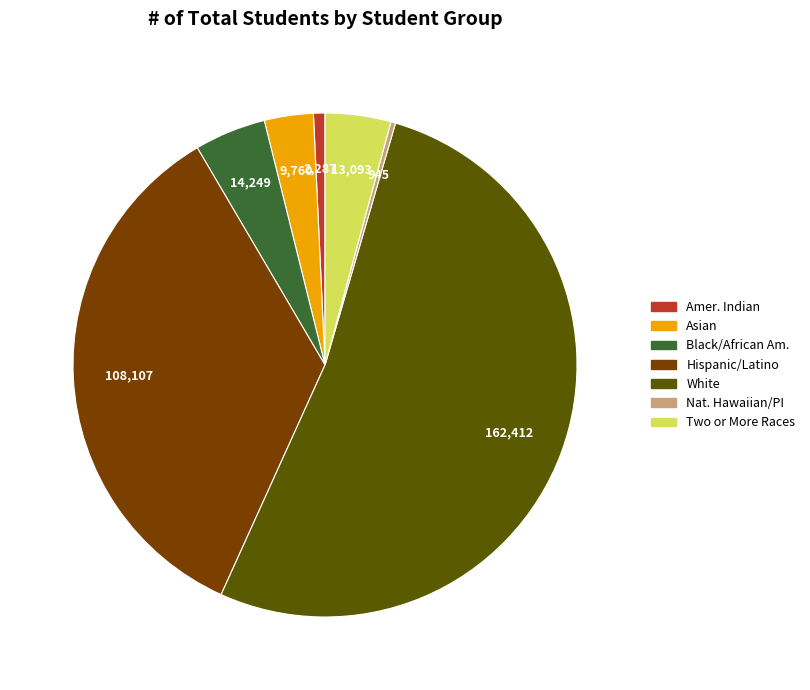

Is there a majority slice in this chart?

Yes